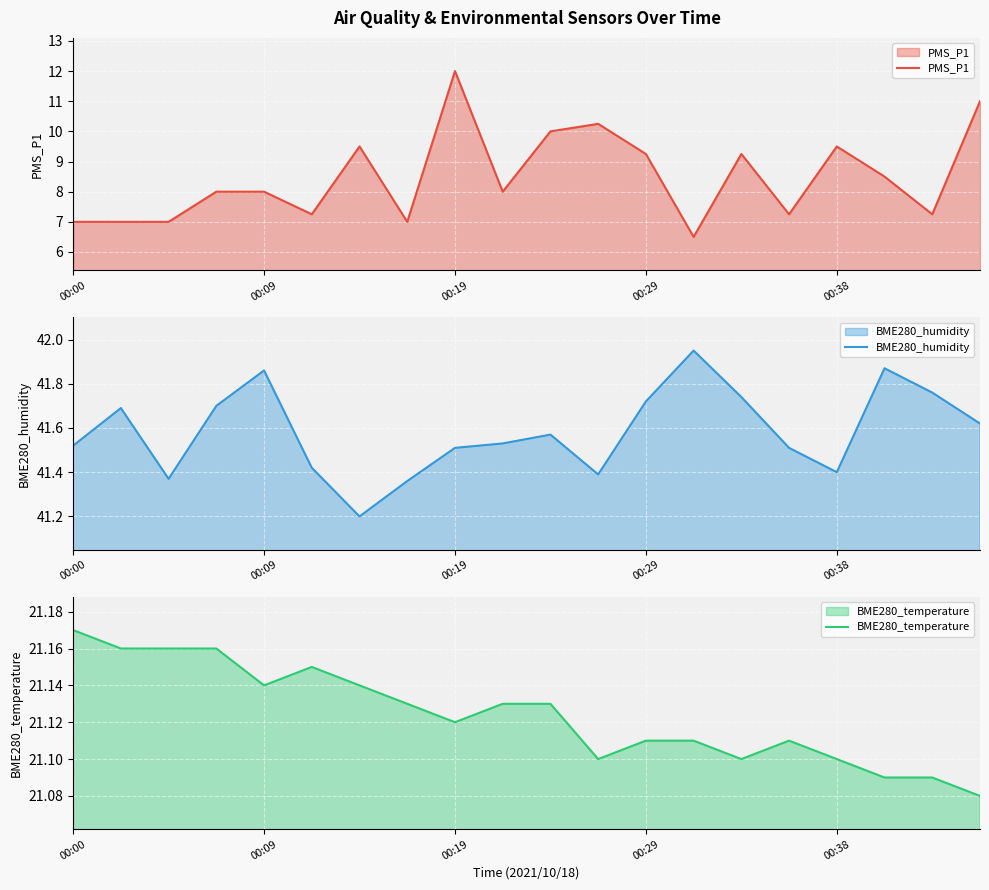

Rank the series by their maximum value, from highest to lowest.

BME280_humidity, BME280_temperature, PMS_P1